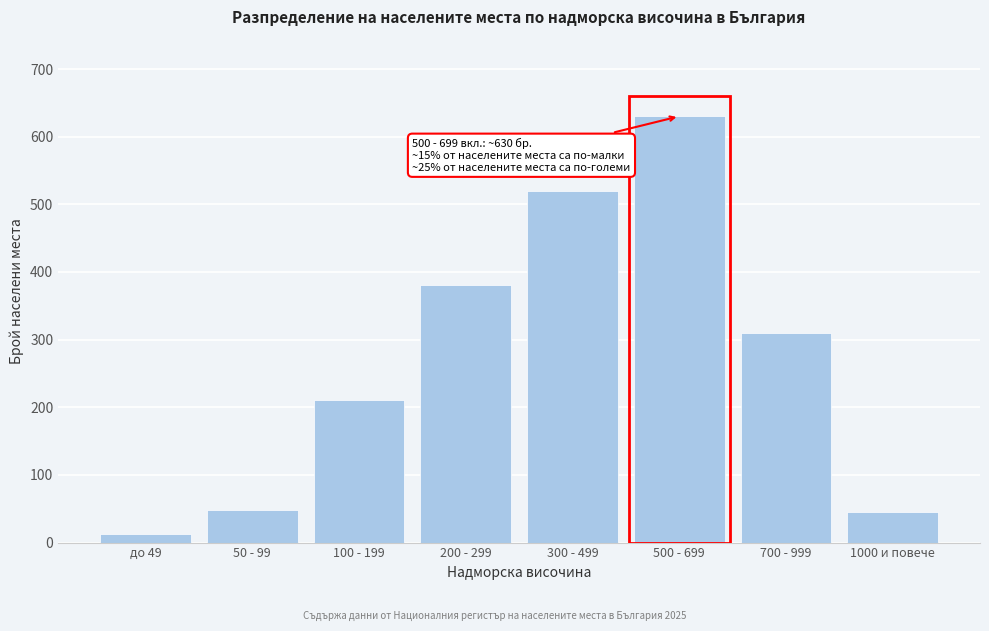

Reading left to right, extract all data points from this chart.

до 49=12	50 - 99=48	100 - 199=210	200 - 299=380	300 - 499=520	500 - 699=630	700 - 999=310	1000 и повече=45